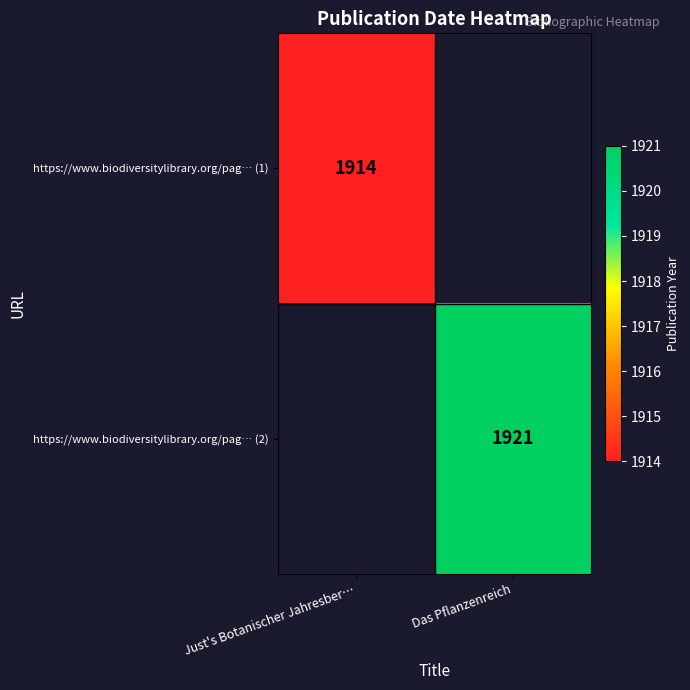

The https://www.biodiversitylibrary.org/pag… (2) series shows 1921 at Das Pflanzenreich. True or false?

True